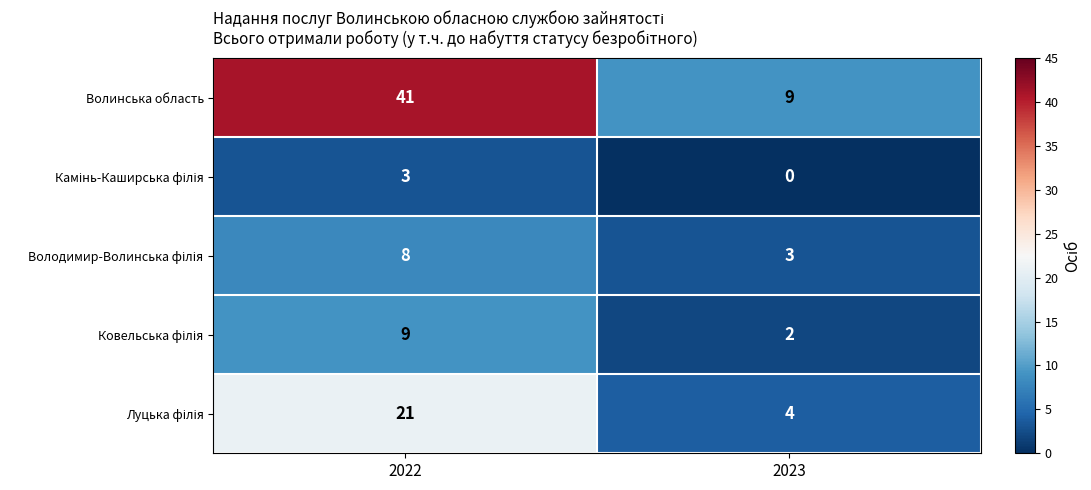

At which label does Волинська область reach its minimum?

2023